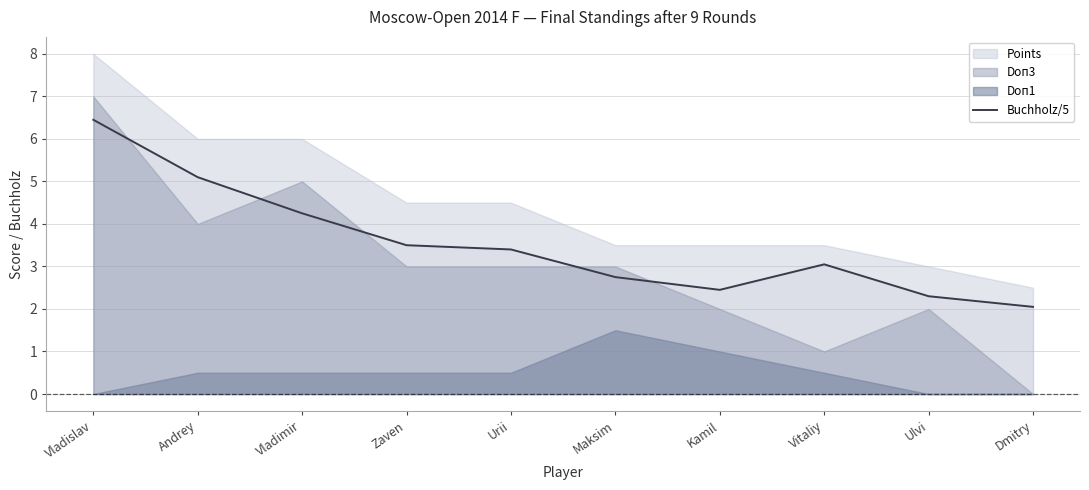

Where is the data nearest to the value 4?

Vladimir